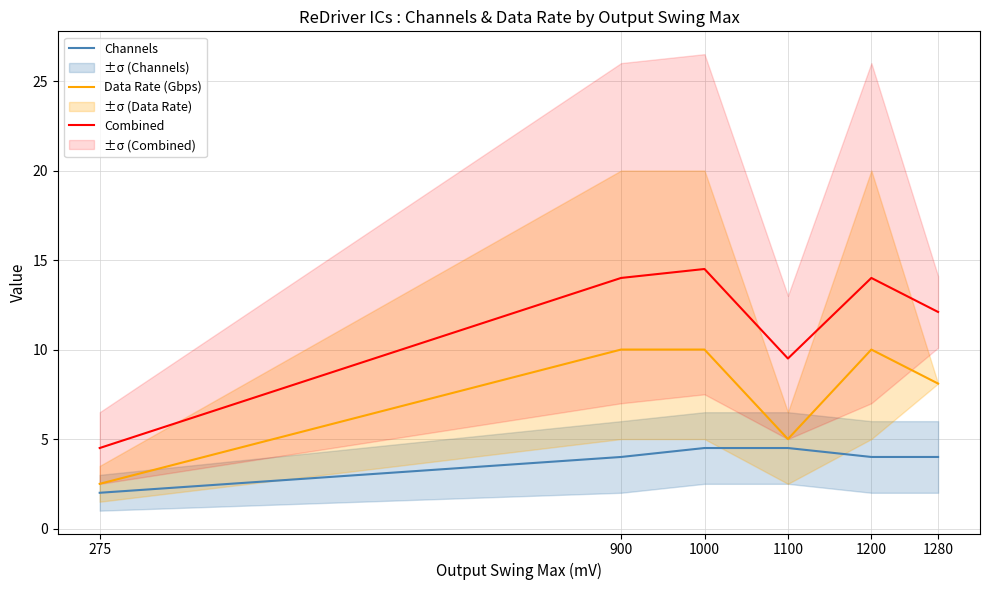

Read the Data Rate (Gbps) value at 1200.

10.0